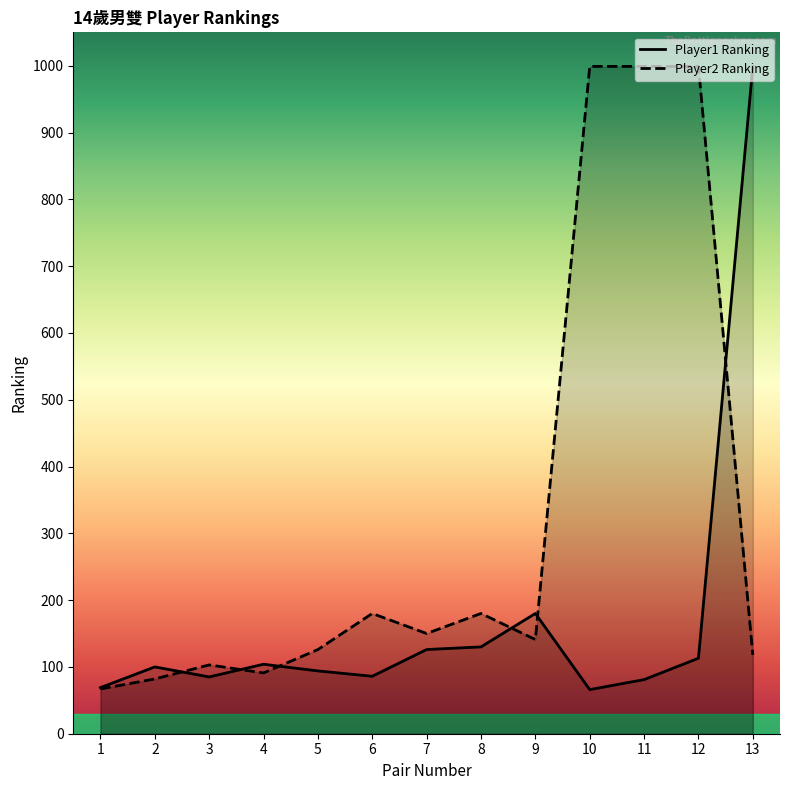

List the series in order of their overall mean, lowest first.

Player1 Ranking, Player2 Ranking